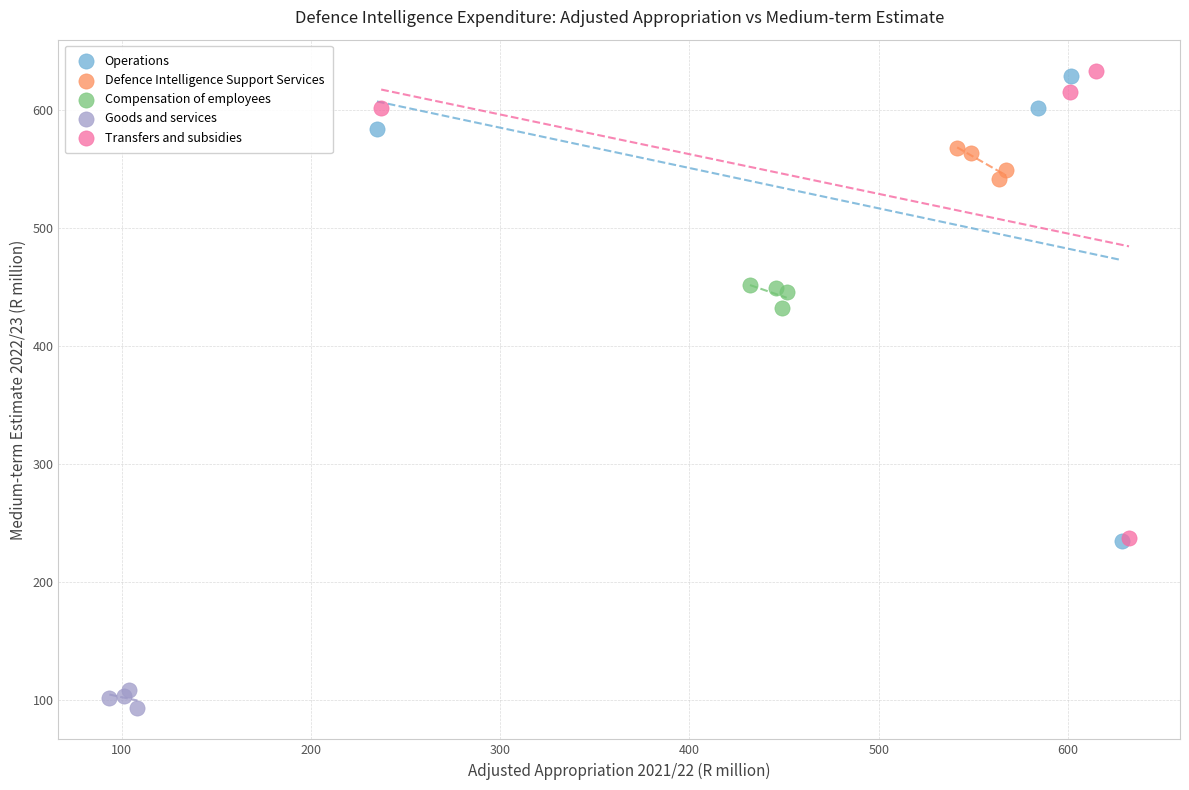

Which series reaches the minimum Y coordinate?

Goods and services